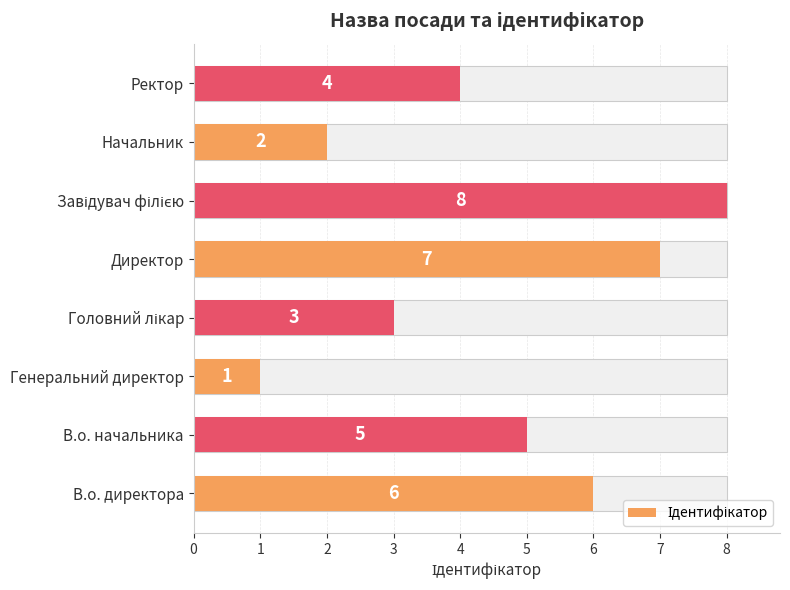

The chart shows a value of 1 at В.о. директора. True or false?

False